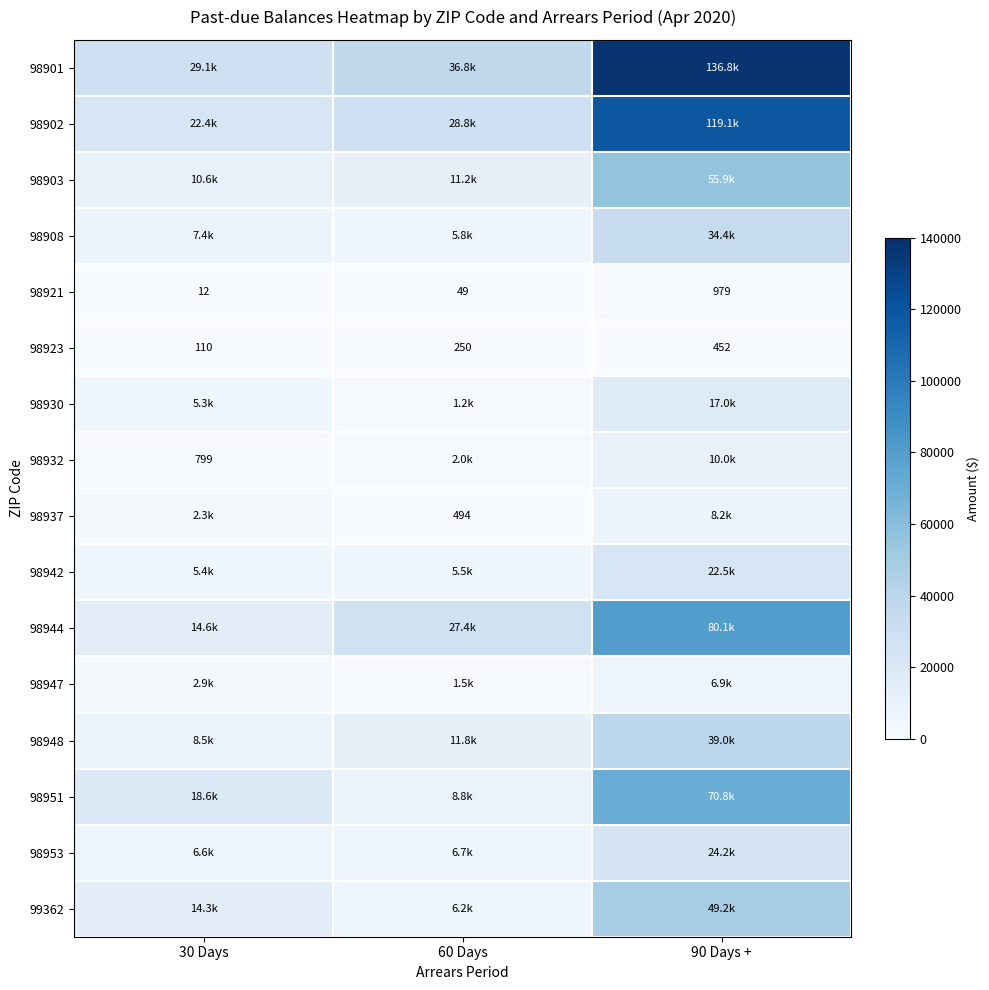

Rank the series by their maximum value, from highest to lowest.

98901, 98902, 98944, 98951, 98903, 99362, 98948, 98908, 98953, 98942, 98930, 98932, 98937, 98947, 98921, 98923